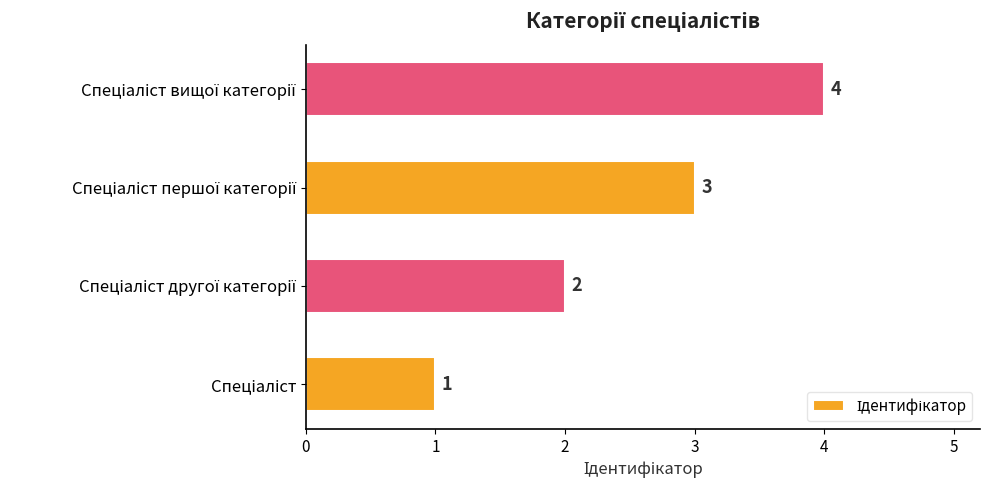

Count the number of categories in the chart.

4